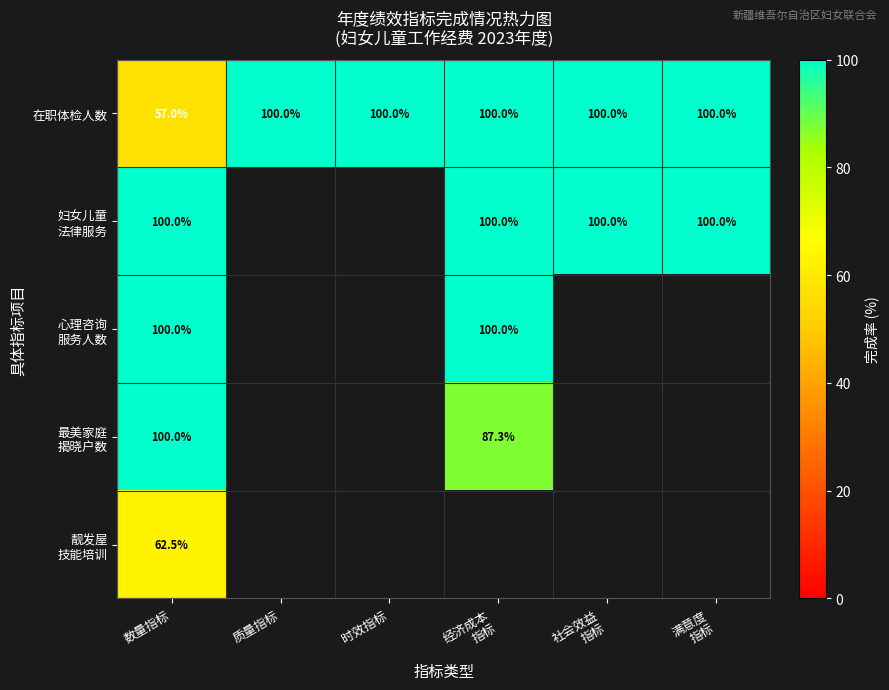

What is the total value across all series at 数量指标?

419.5